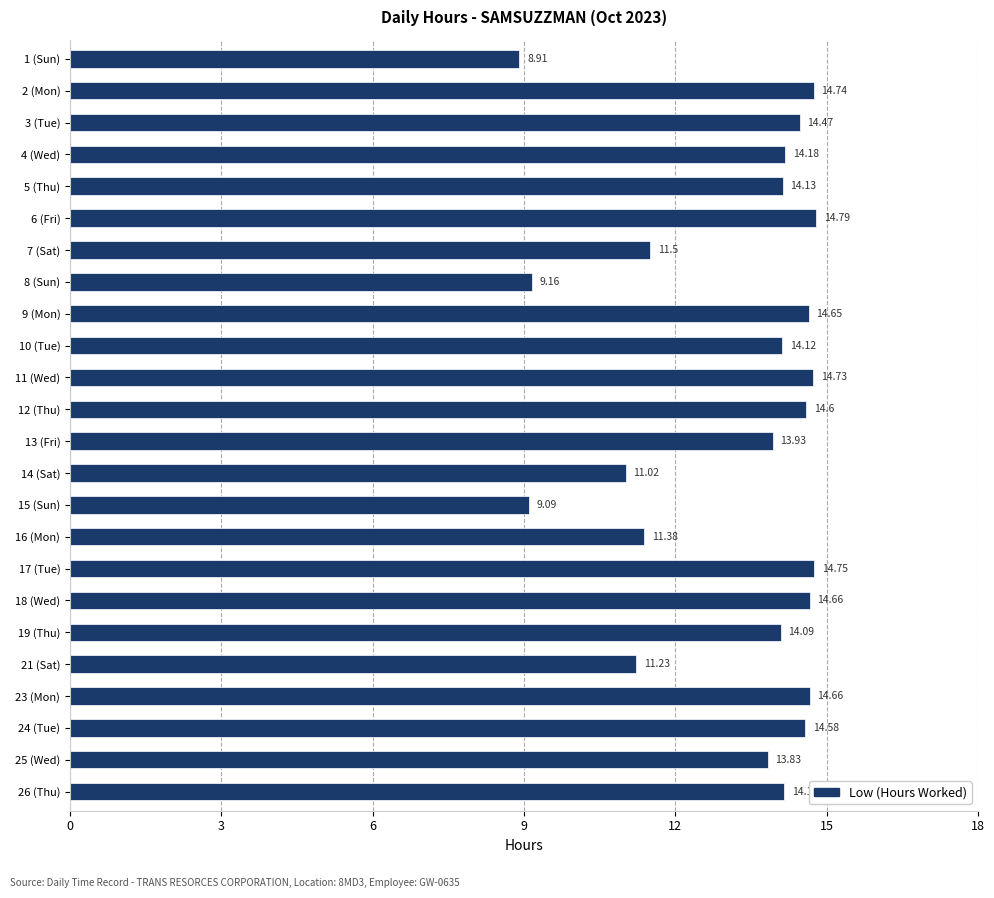

What is the ratio of the value at 16 (Mon) to the value at 4 (Wed)?

0.8